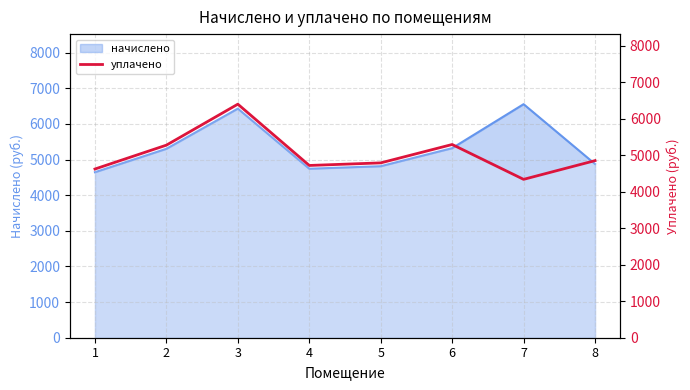

What is the difference between the values at 1 and 4?

97.3